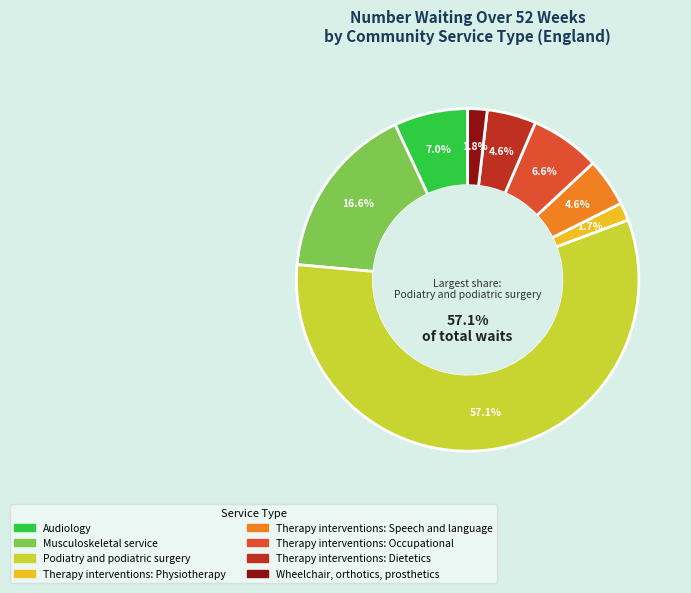

To the nearest percent, what is the difference between the Therapy interventions: Speech and language and Therapy interventions: Occupational slice percentages?

2%